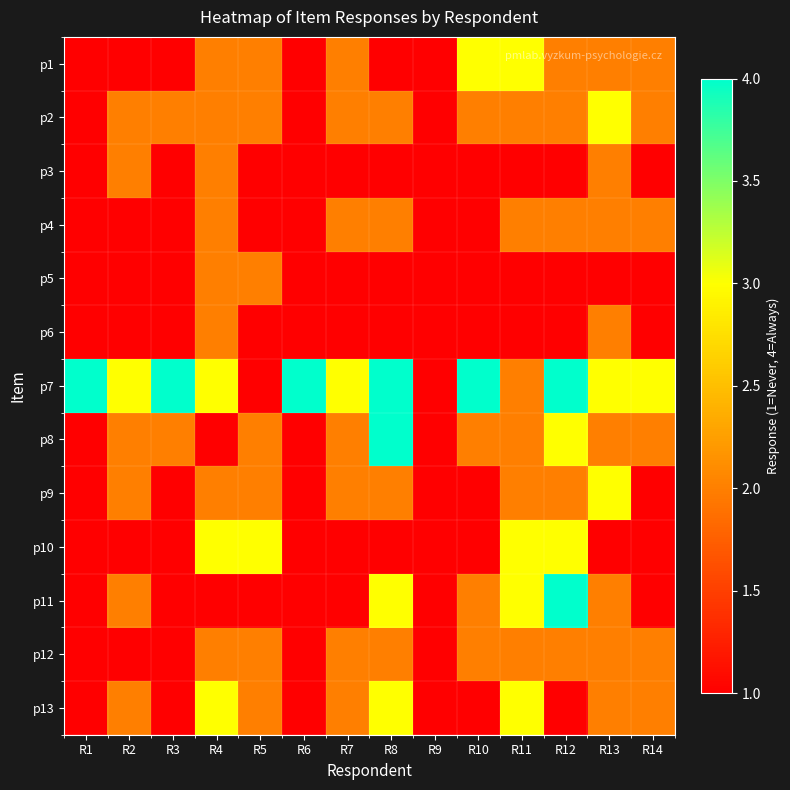

At how many categories does at least one series exceed 1?

13